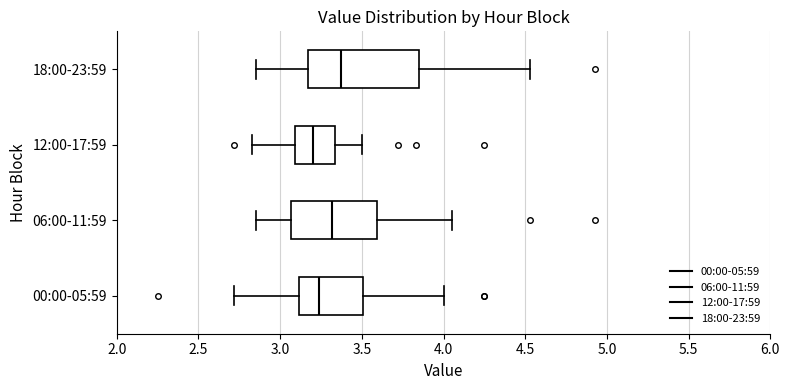

Reading bottom to top, read every box against the x-axis: the position of its median line, the range the box covers, and the ends of its whiskers. The values are not printed on the chart, so give them approximately, as read against the axis.

00:00-05:59: median 3.25, box 3.10 to 3.50, whiskers 2.70 to 4.00
06:00-11:59: median 3.30, box 3.05 to 3.60, whiskers 2.85 to 4.05
12:00-17:59: median 3.20, box 3.10 to 3.35, whiskers 2.85 to 3.50
18:00-23:59: median 3.40, box 3.15 to 3.85, whiskers 2.85 to 4.55